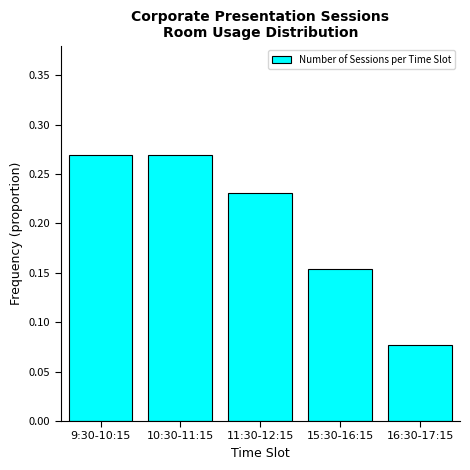

At which category does the chart reach its minimum across all series?

16:30-17:15